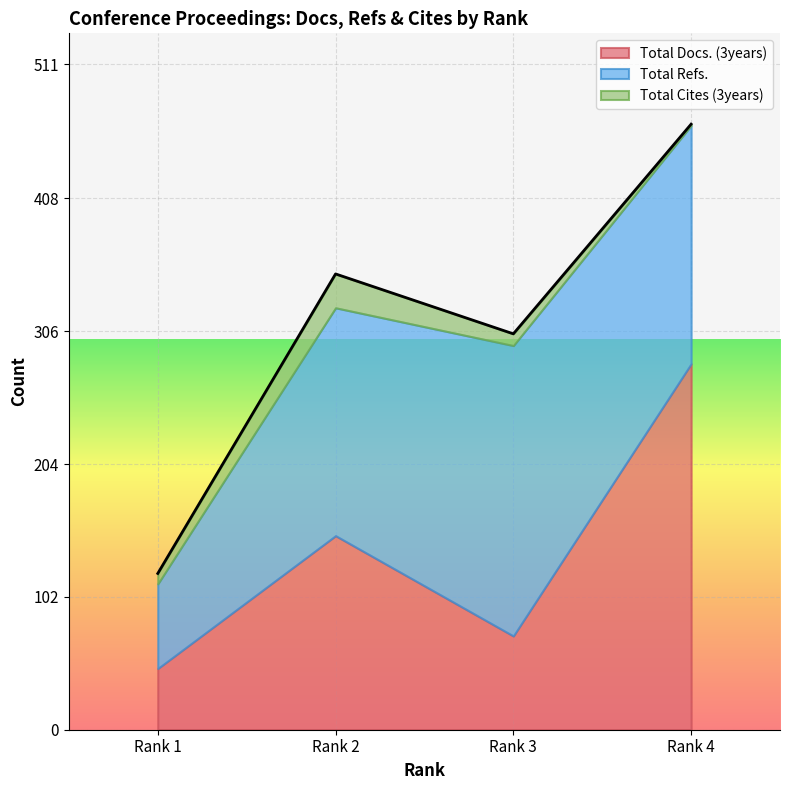

How many lines are shown in the chart?

3